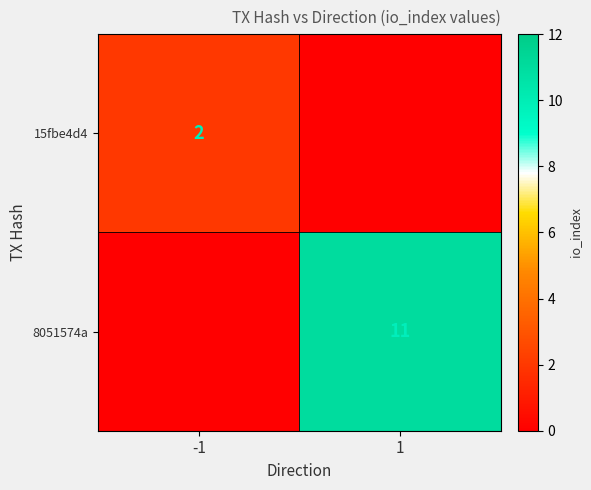

What is the difference between the highest and lowest values at -1?

2